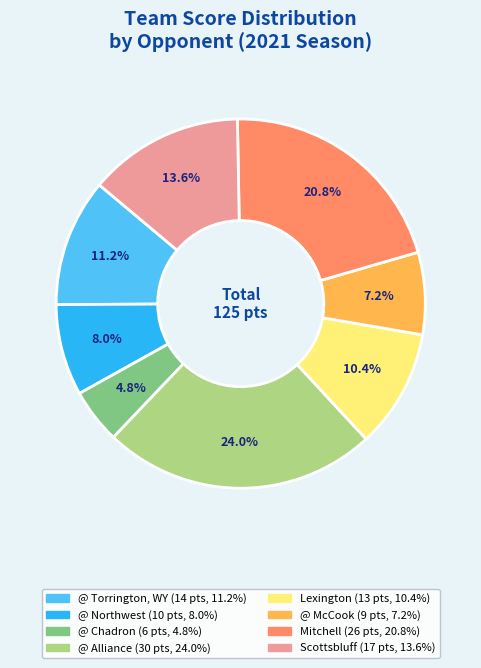

Is there a majority slice in this chart?

No